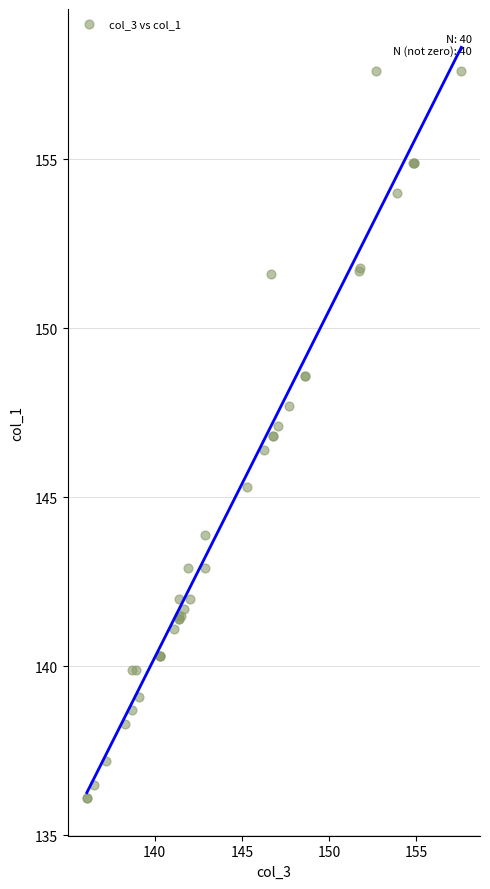

What Y value in the scatter plot is closest to 146?

146.4